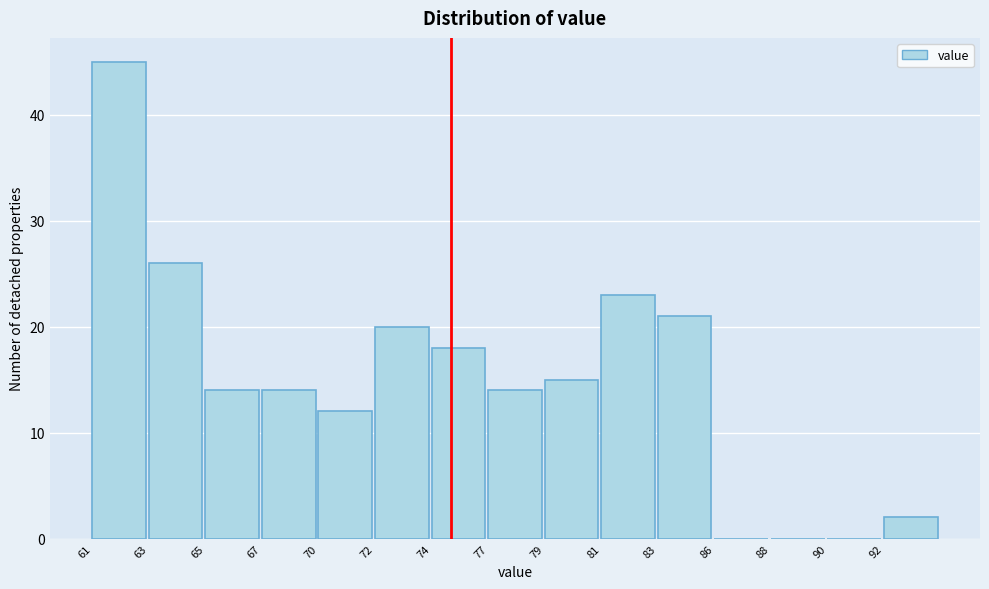

Reading left to right, list all the values displayed in this chart.

61=45	63=26	65=14	67=14	70=12	72=20	74=18	77=14	79=15	81=23	83=21	86=0	88=0	90=0	92=2